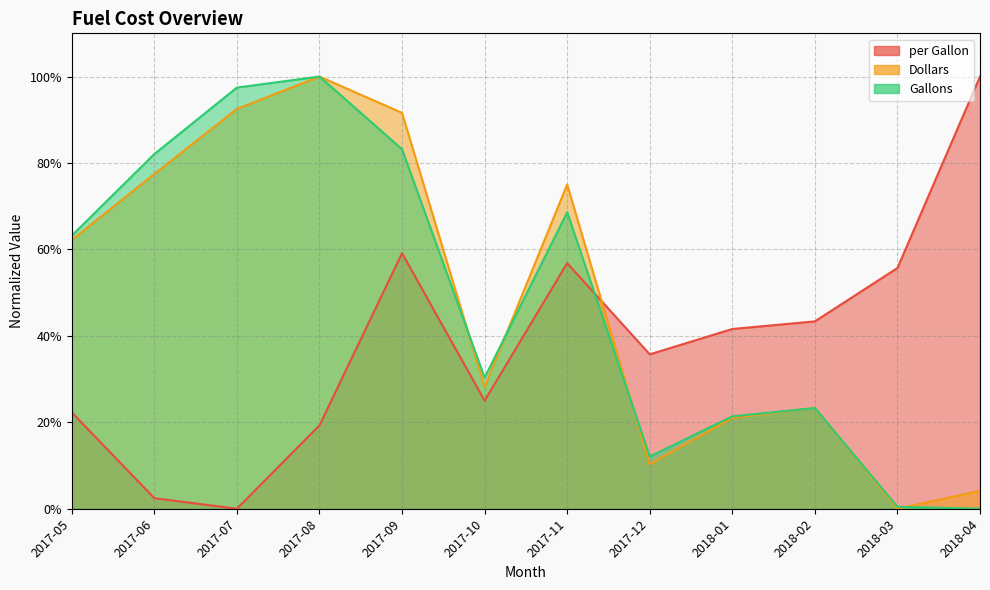

Reading right to left, what are all the values shown in this chart?

per Gallon: 1.0	0.6	0.4	0.4	0.4	0.6	0.3	0.6	0.2	0.0	0.0	0.2
Dollars: 0.0	0.0	0.2	0.2	0.1	0.8	0.3	0.9	1.0	0.9	0.8	0.6
Gallons: 0.0	0.0	0.2	0.2	0.1	0.7	0.3	0.8	1.0	1.0	0.8	0.6